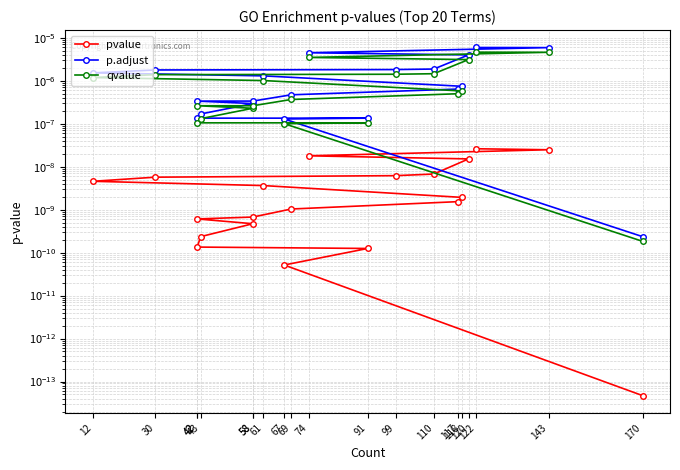

At which label does qvalue reach its minimum?

170